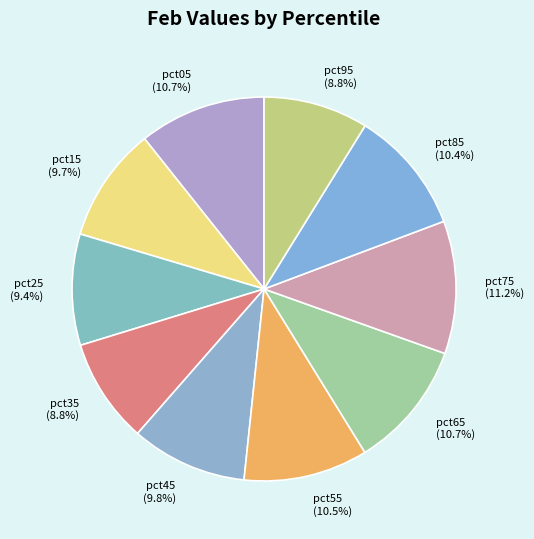

To the nearest percent, what portion does pct35 represent?

9%